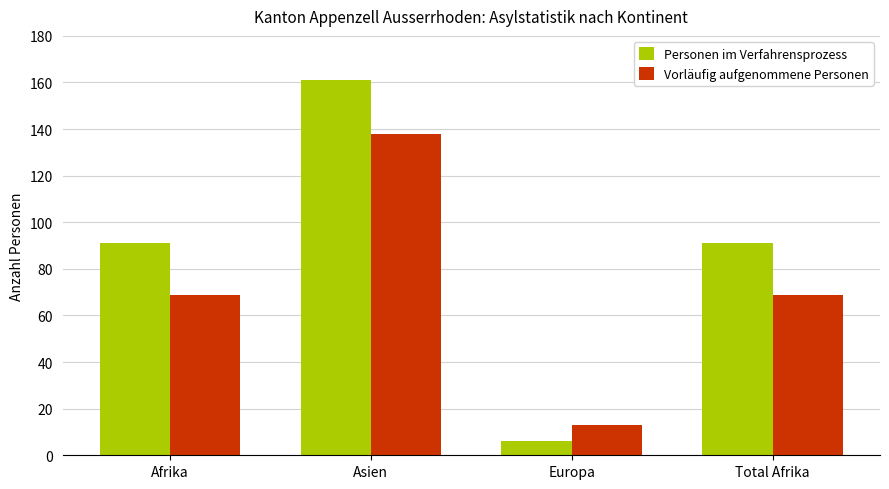

Which series has the largest total across all categories?

Personen im Verfahrensprozess